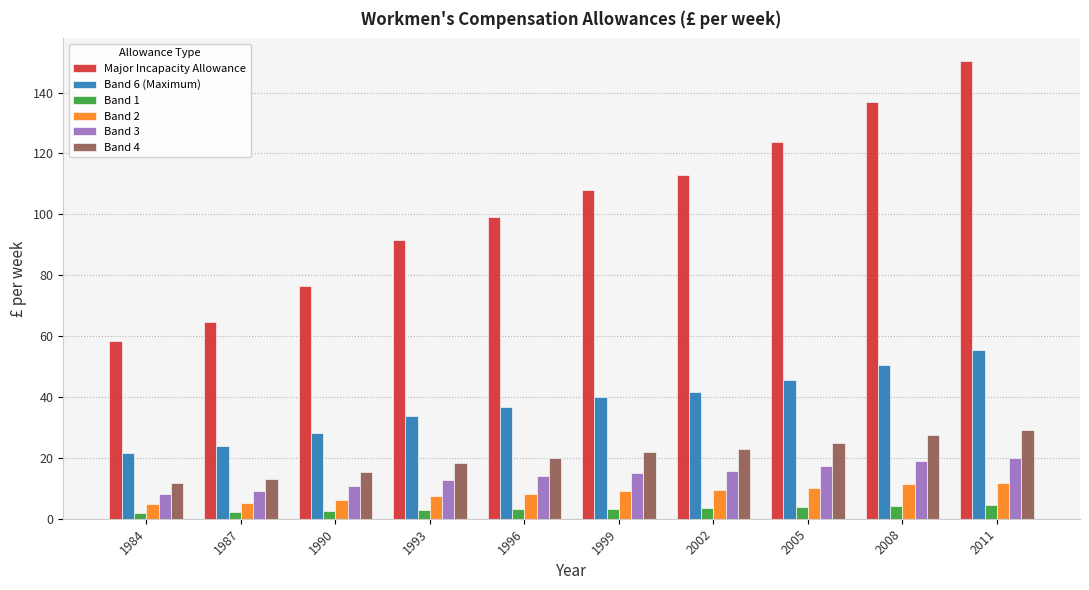

Between 1987 and 2011, which series saw the biggest shift?

Major Incapacity Allowance